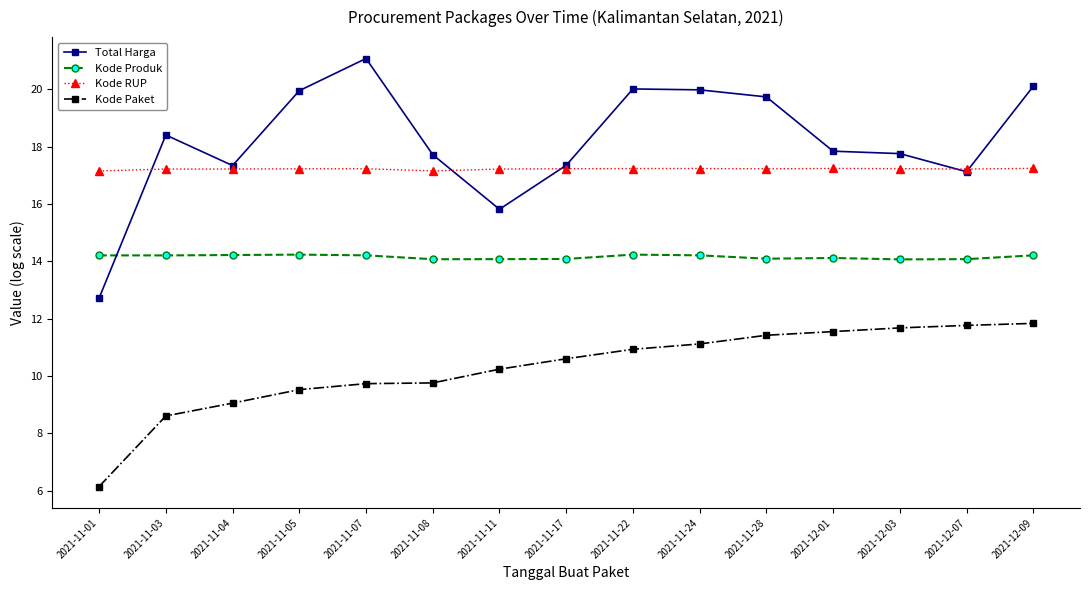

Which category has the highest value across all series?

2021-11-07